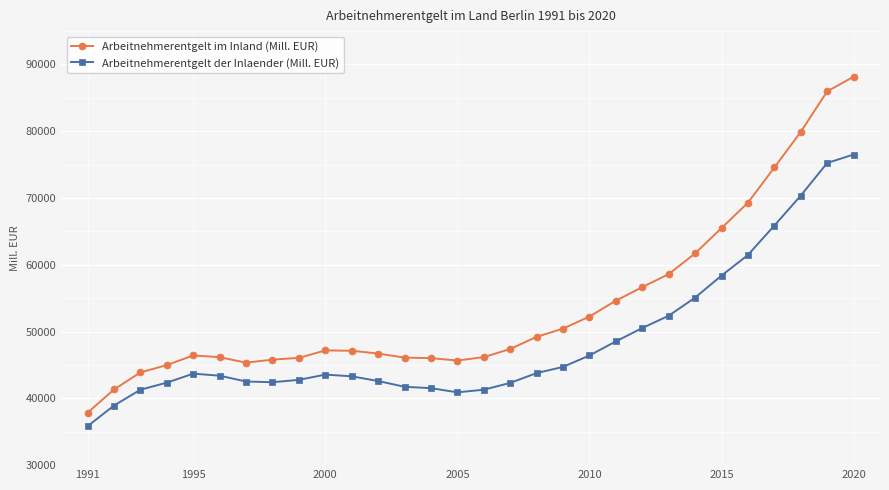

Is this an area chart (filled region under the line)?

No